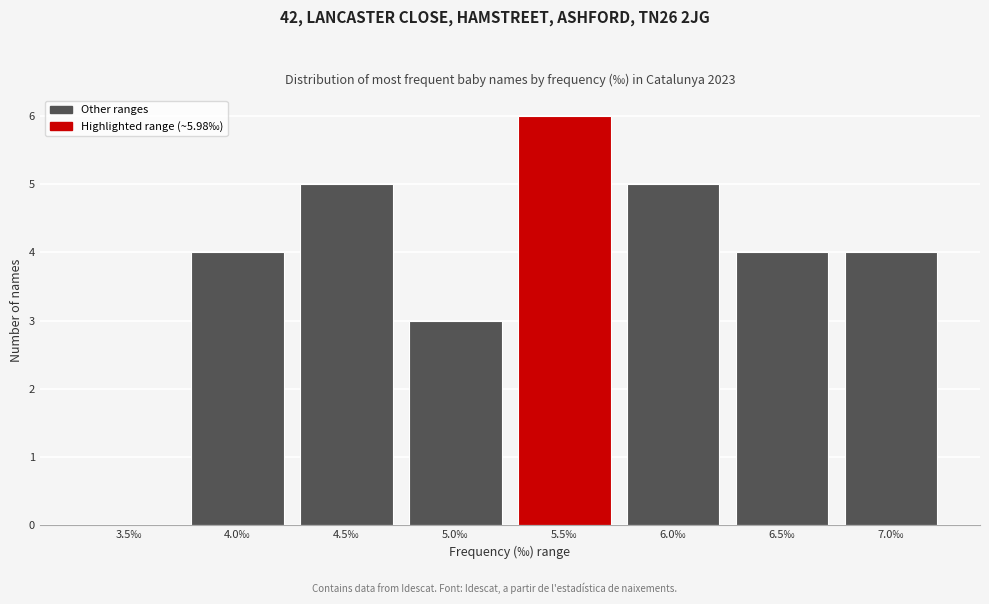

Reading right to left, extract all data points from this chart.

7.0‰=4	6.5‰=4	6.0‰=5	5.5‰=6	5.0‰=3	4.5‰=5	4.0‰=4	3.5‰=0